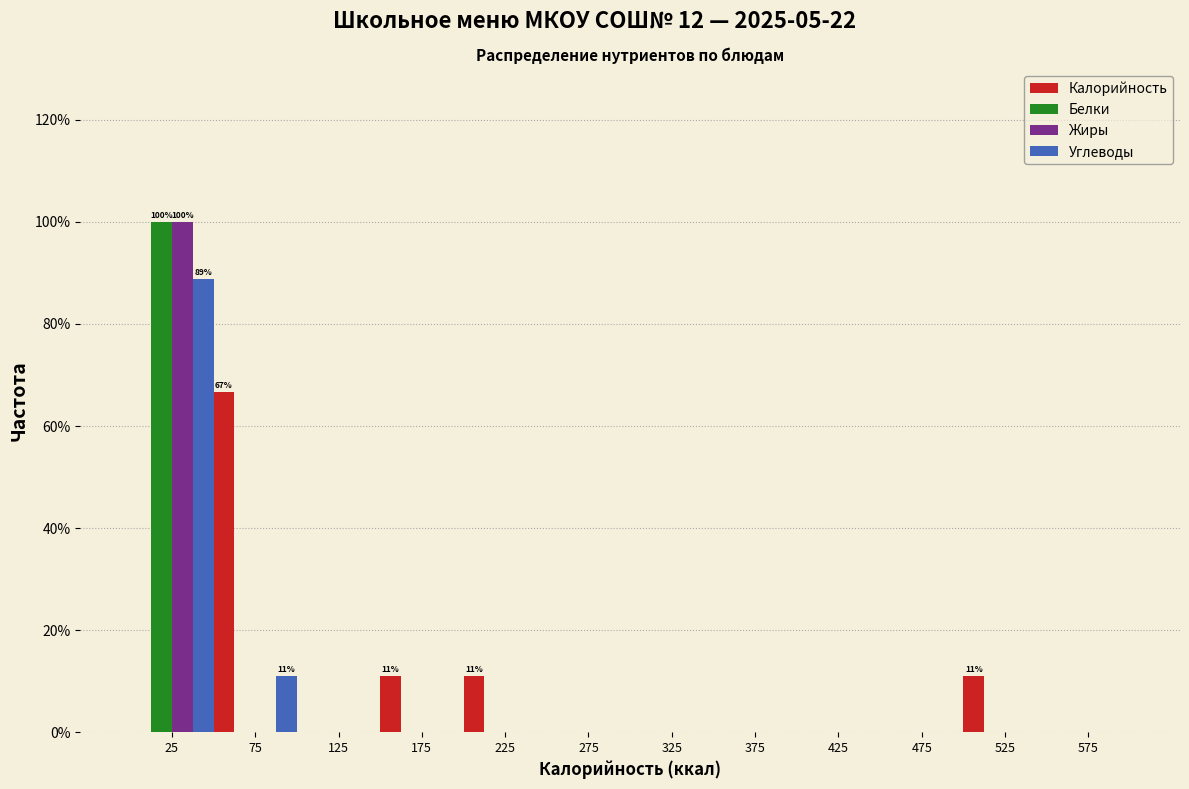

In the Углеводы series, which range on the x-axis has the tallest bar?

0 to 50